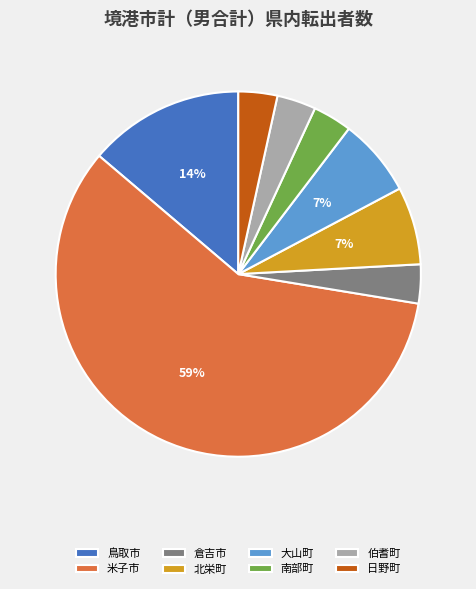

To the nearest percent, what percentage of the pie is 北栄町?

7%